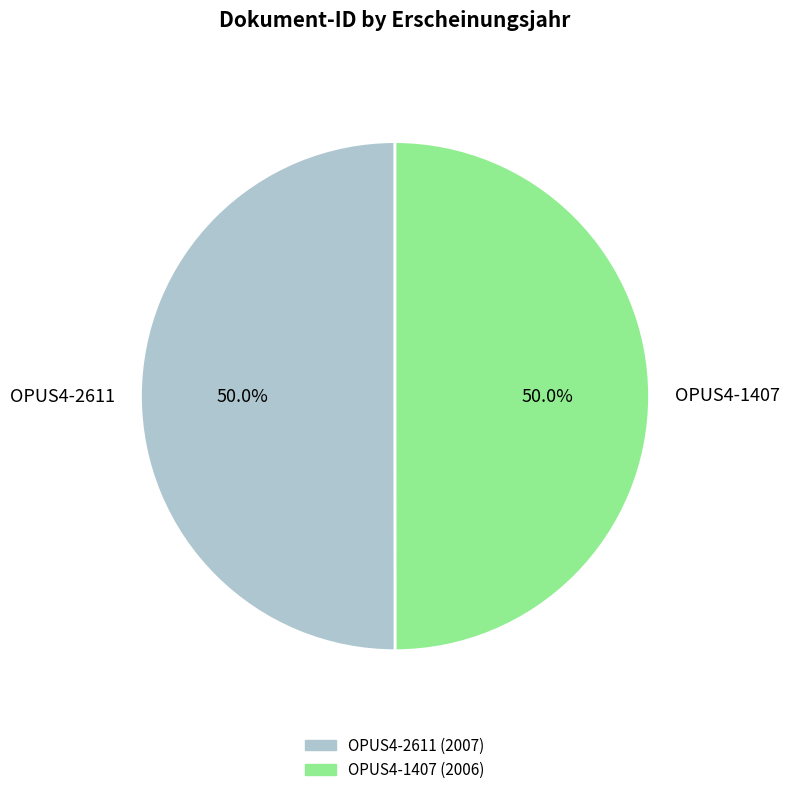

Do OPUS4-2611 and OPUS4-1407 together represent more than half of the pie?

Yes